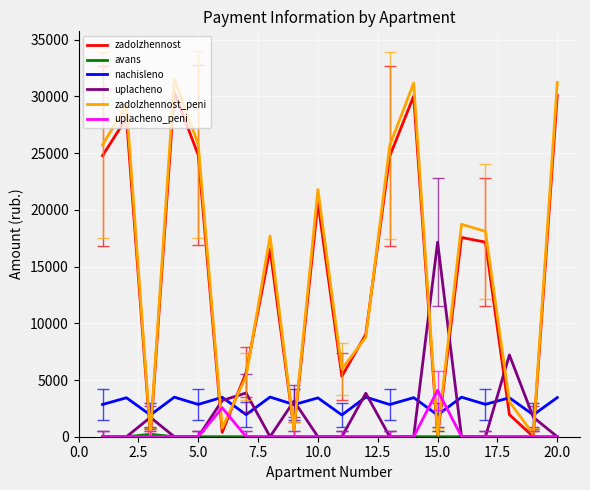

Which series has the widest spread of values?

zadolzhennost_peni